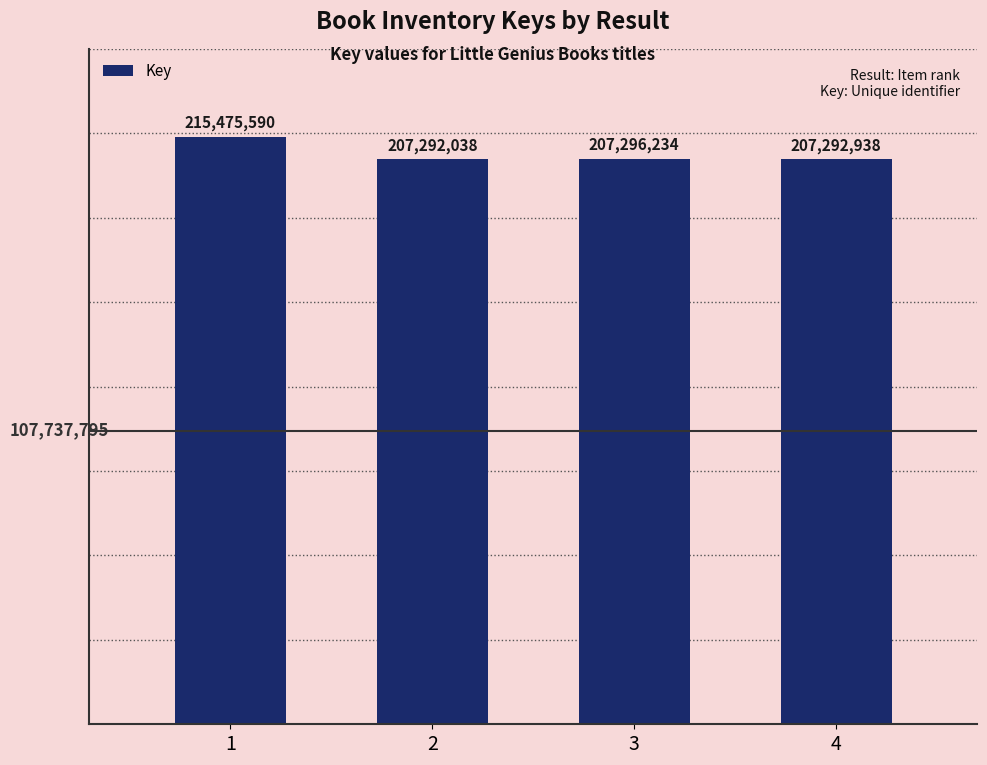

Are the bars grouped side by side (vs. stacked)?

No